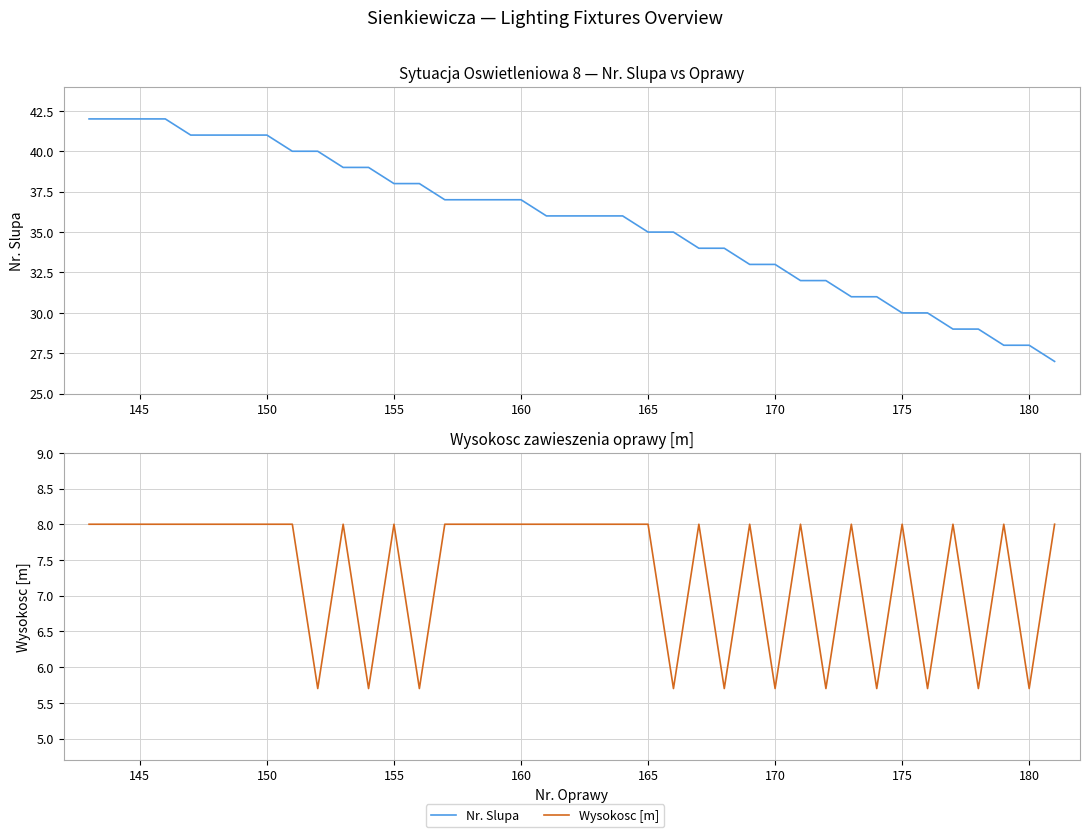

What value does the Wysokosc [m] series have at 160?

8.0